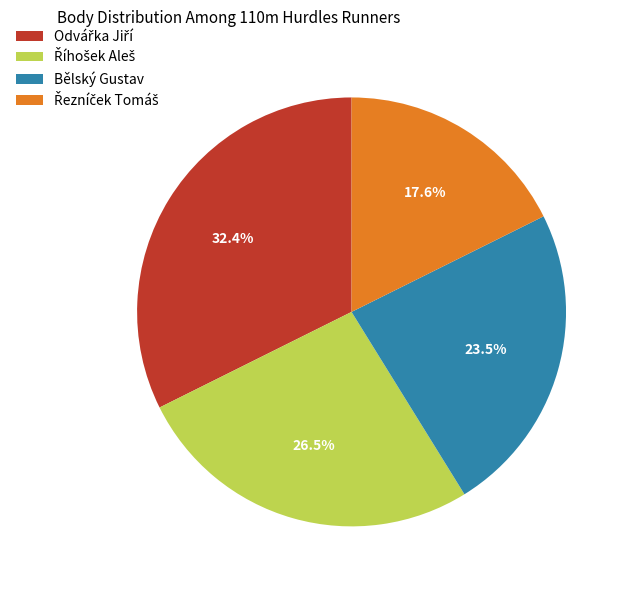

Does any single category account for the majority?

No